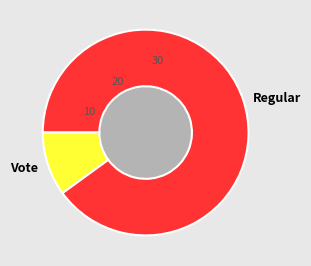

What is the ratio of the value at Vote to the value at Regular?

0.1